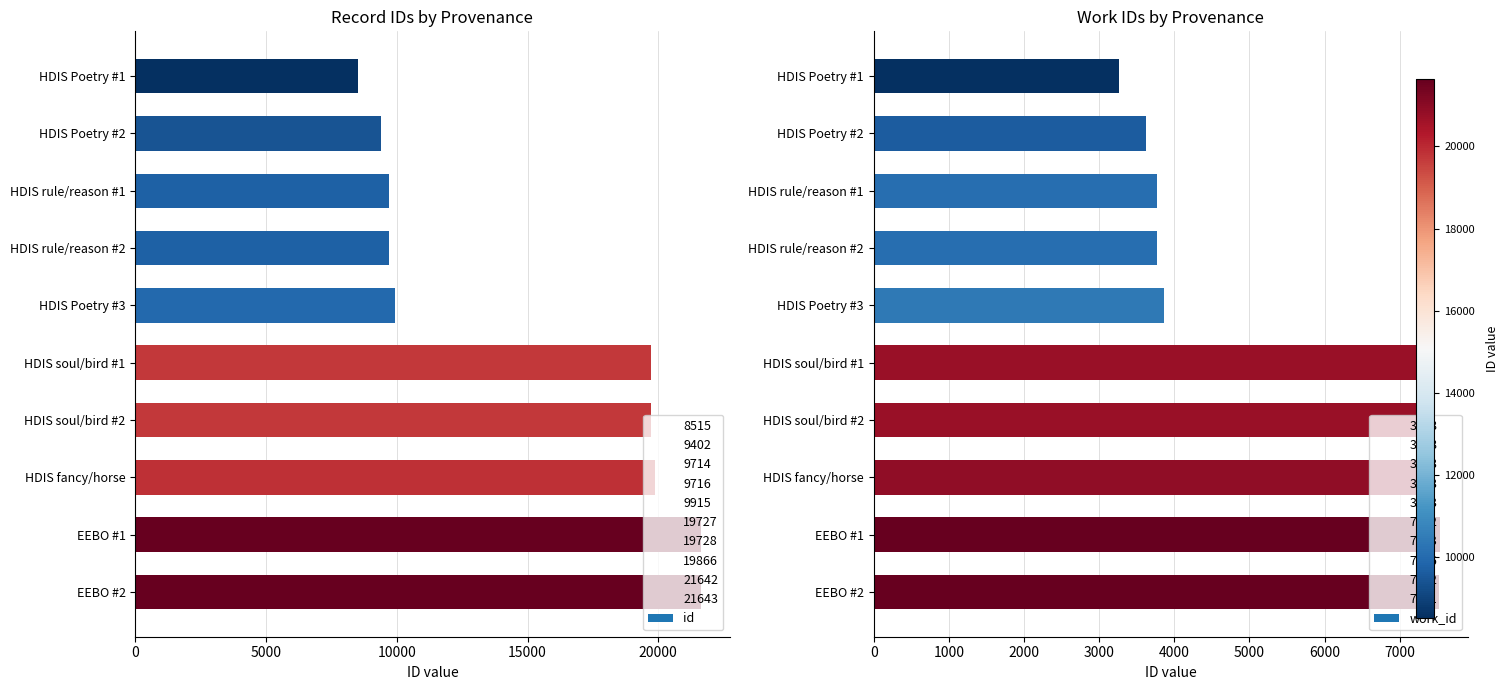

What is the sum of all work_id values?

55089